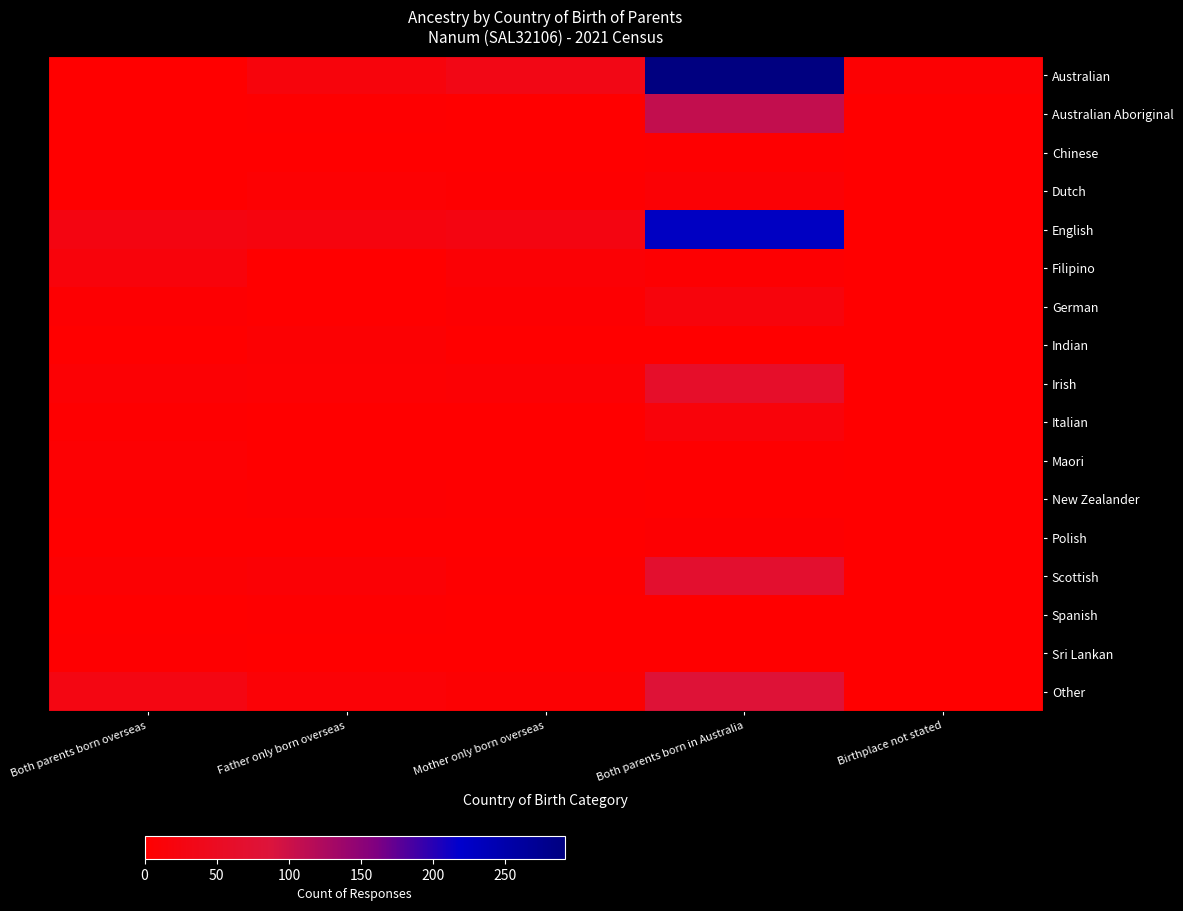

How many categories are shown in the chart?

5